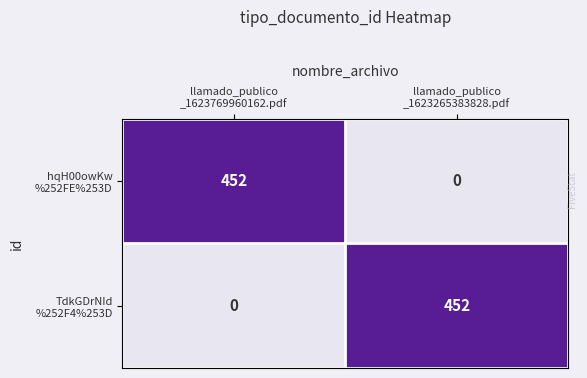

Which series has the widest spread of values?

hqH00owKw %252FE%253D